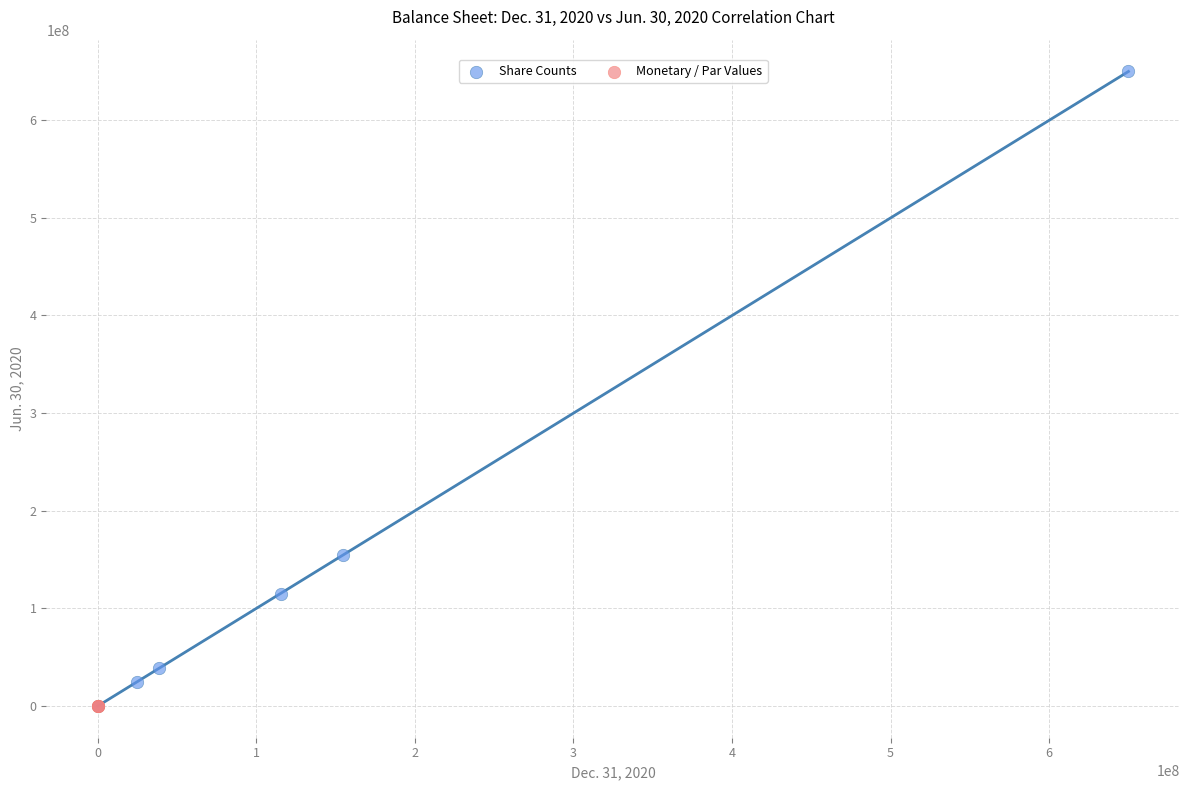

Which series has the widest spread of Y values?

Share Counts